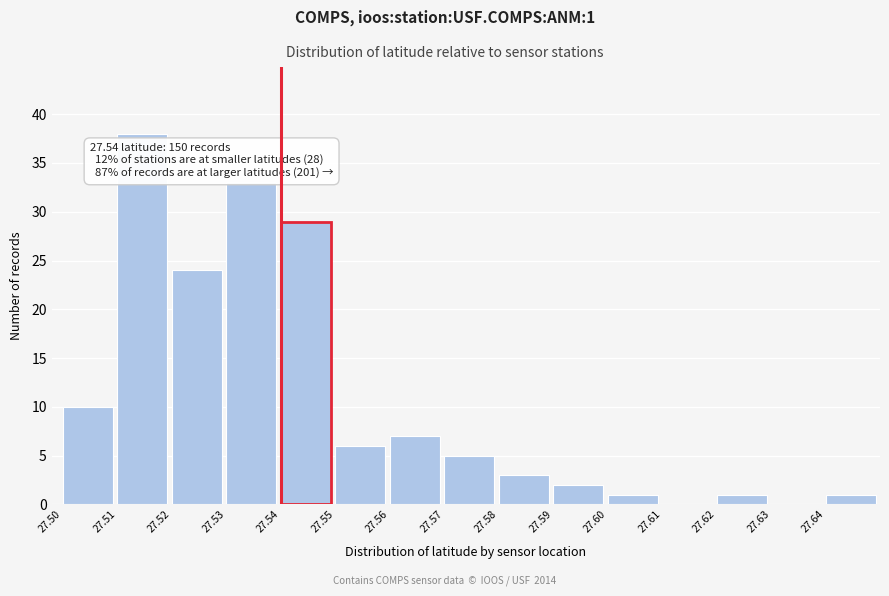

Reading left to right, what are all the values shown in this chart?

27.50=10	27.51=38	27.52=24	27.53=33	27.54=29	27.55=6	27.56=7	27.57=5	27.58=3	27.59=2	27.60=1	27.61=0	27.62=1	27.63=0	27.64=1